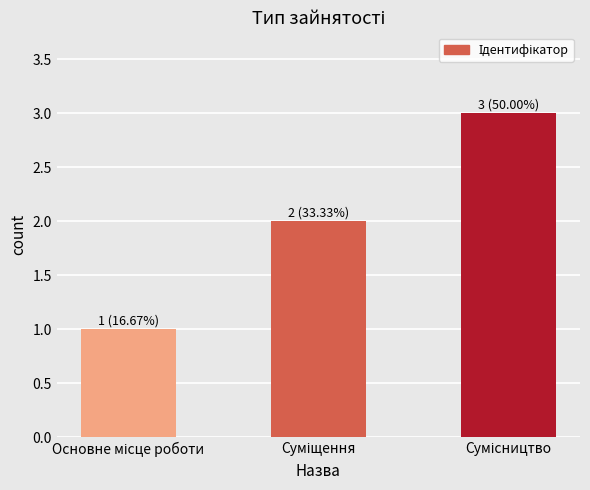

Reading left to right, list all the values displayed in this chart.

1	2	3